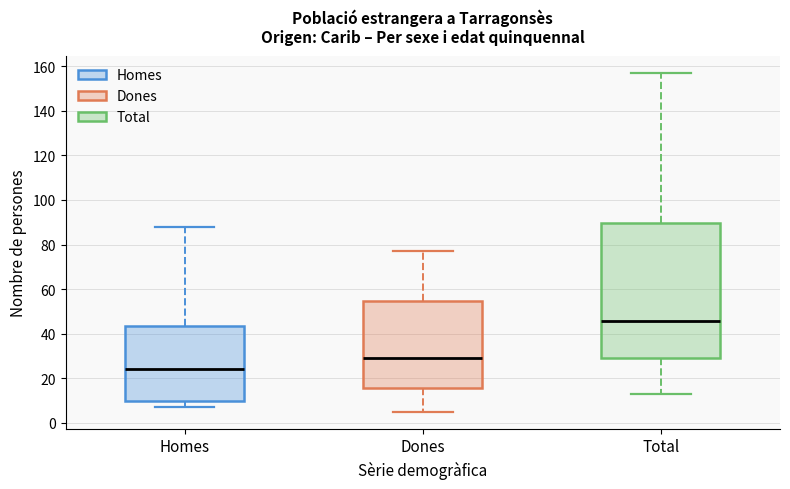

Which box's median line is the highest?

Total